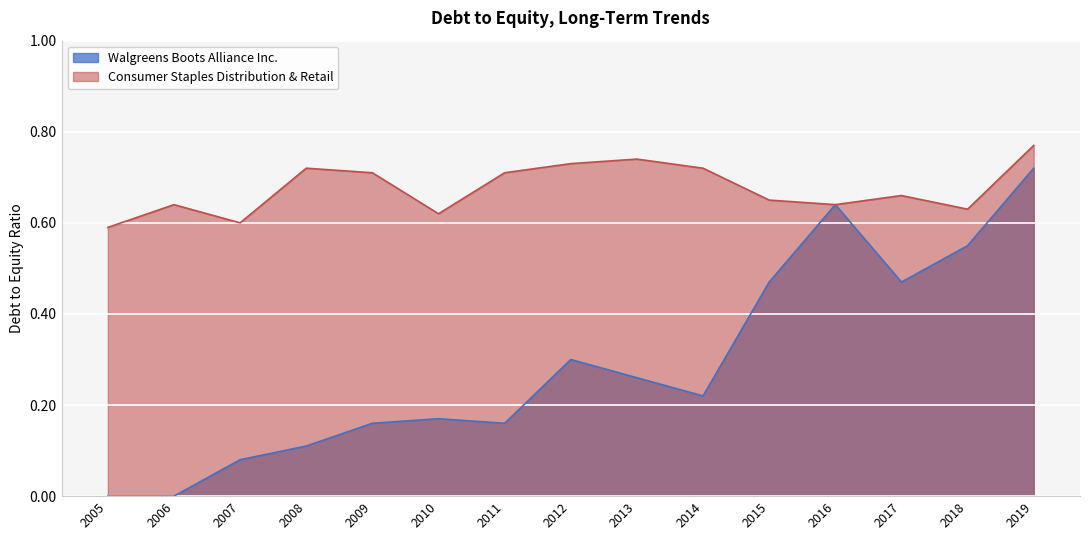

True or false: Consumer Staples Distribution & Retail has more than 1 points higher than both neighbors.

True